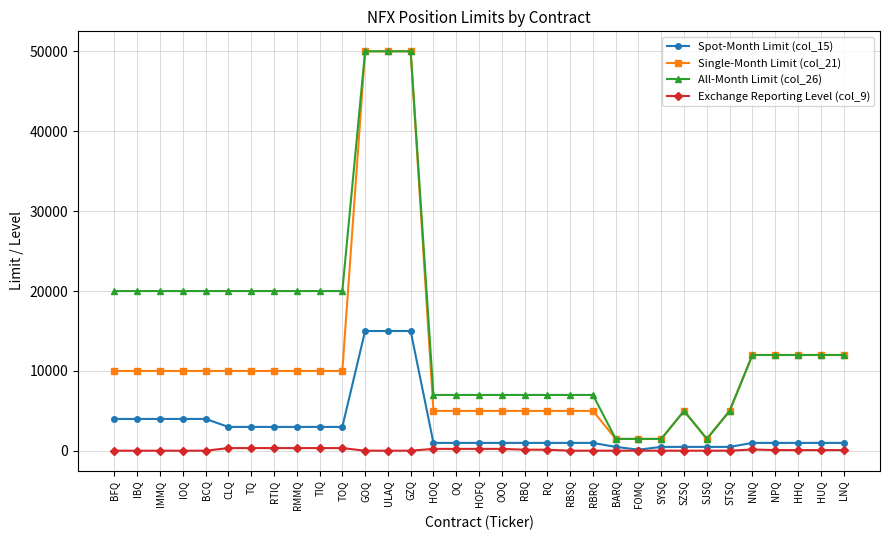

The value of Single-Month Limit (col_21) at IBQ is 3588. True or false?

False